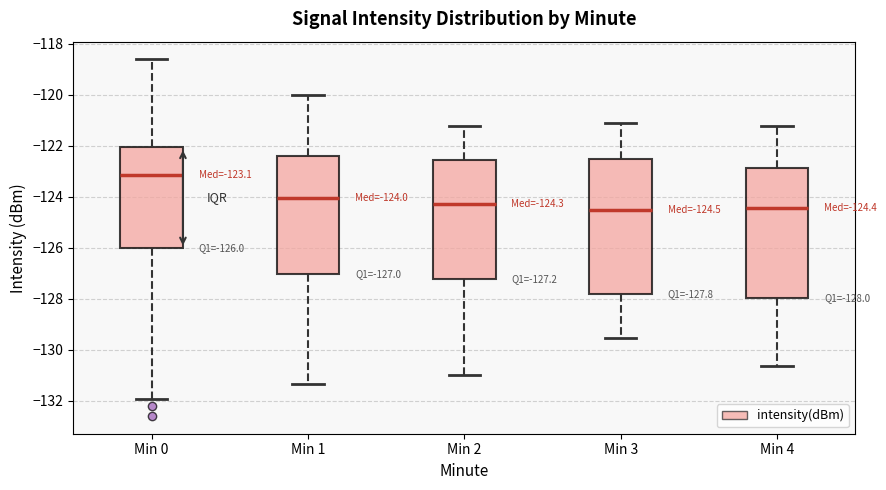

Which box has the highest median line?

Min 0